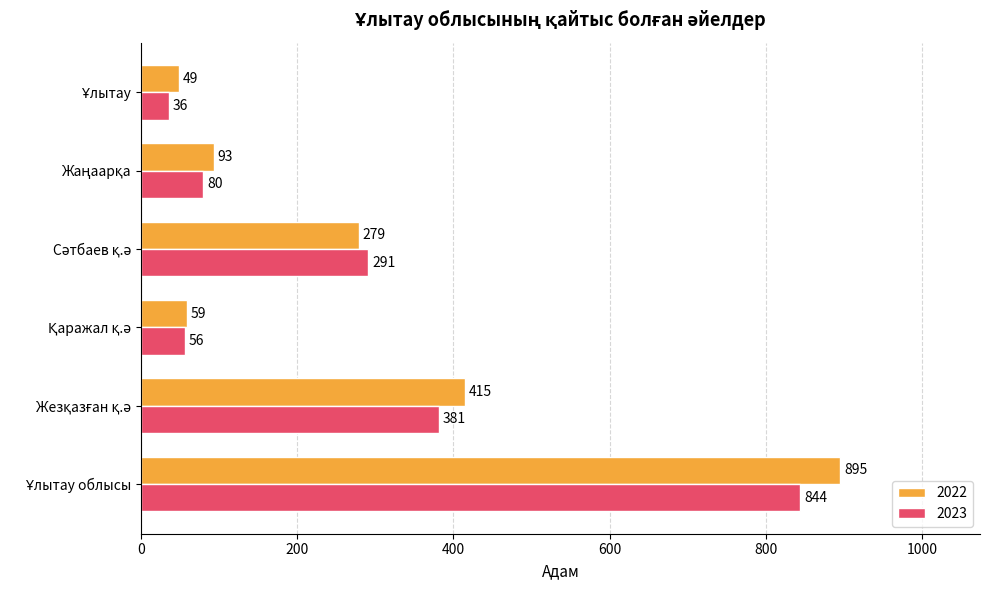

Which series has the widest spread of values?

2022